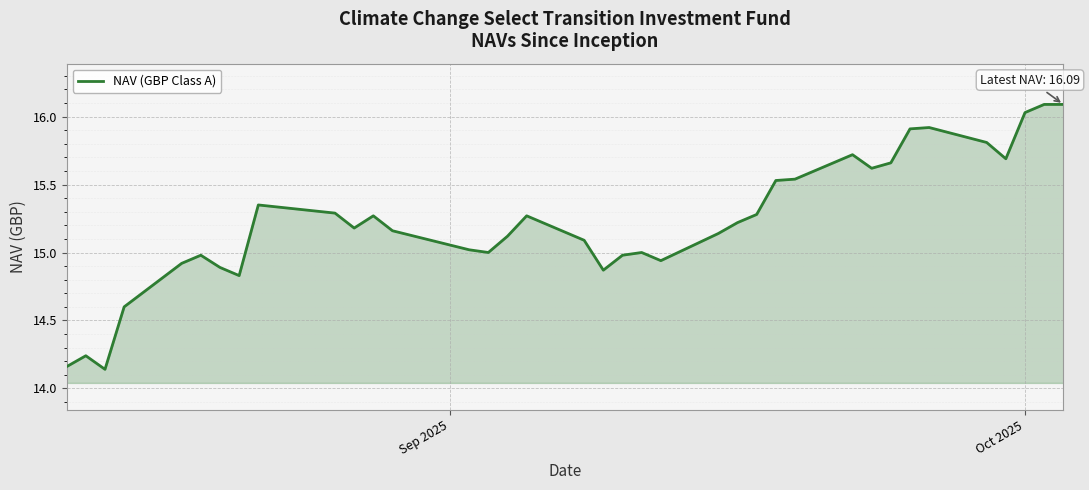

What is the maximum value shown in the chart?

16.1